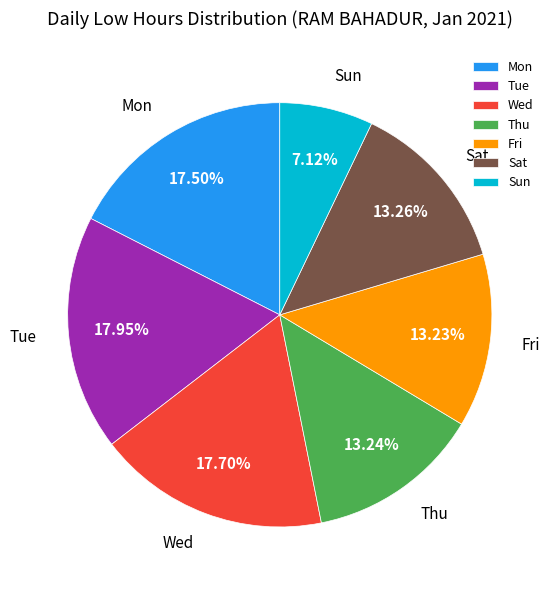

To the nearest percent, what is the average slice percentage?

14%